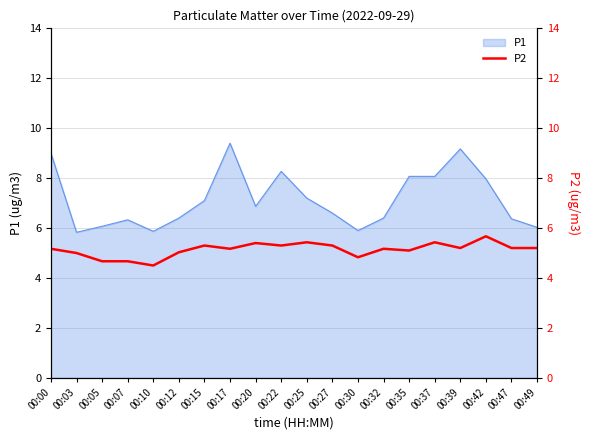

How many lines are shown in the chart?

1